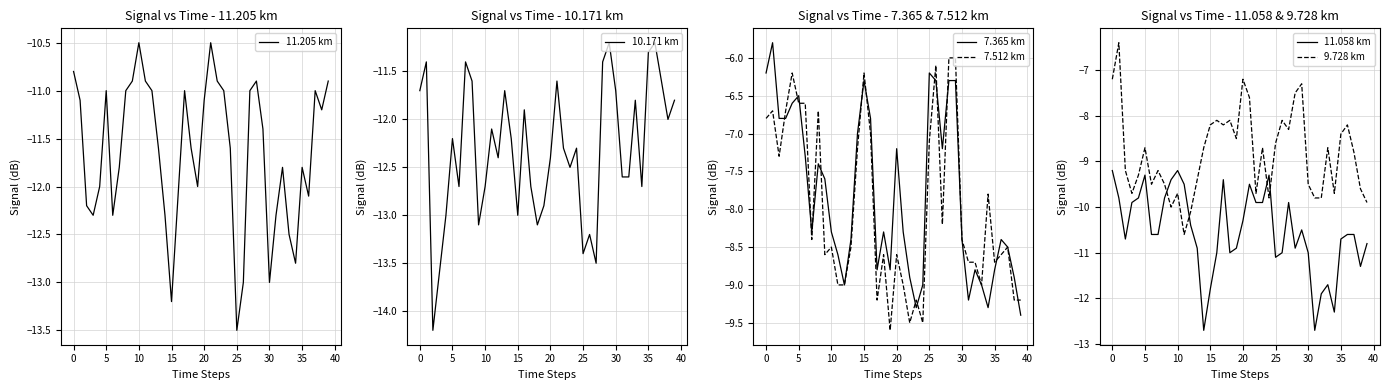

How many lines are shown in the chart?

6